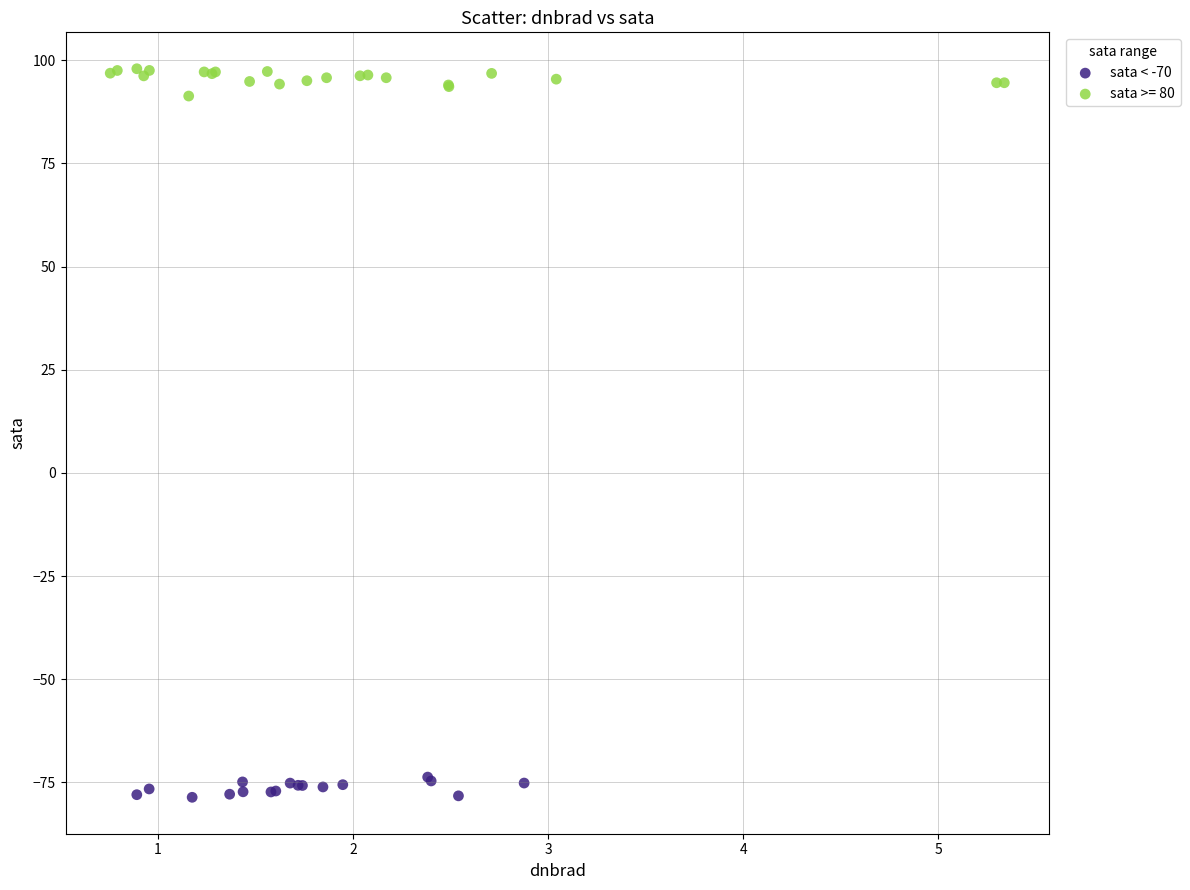

Which series contains the lowest Y value?

sata < -70